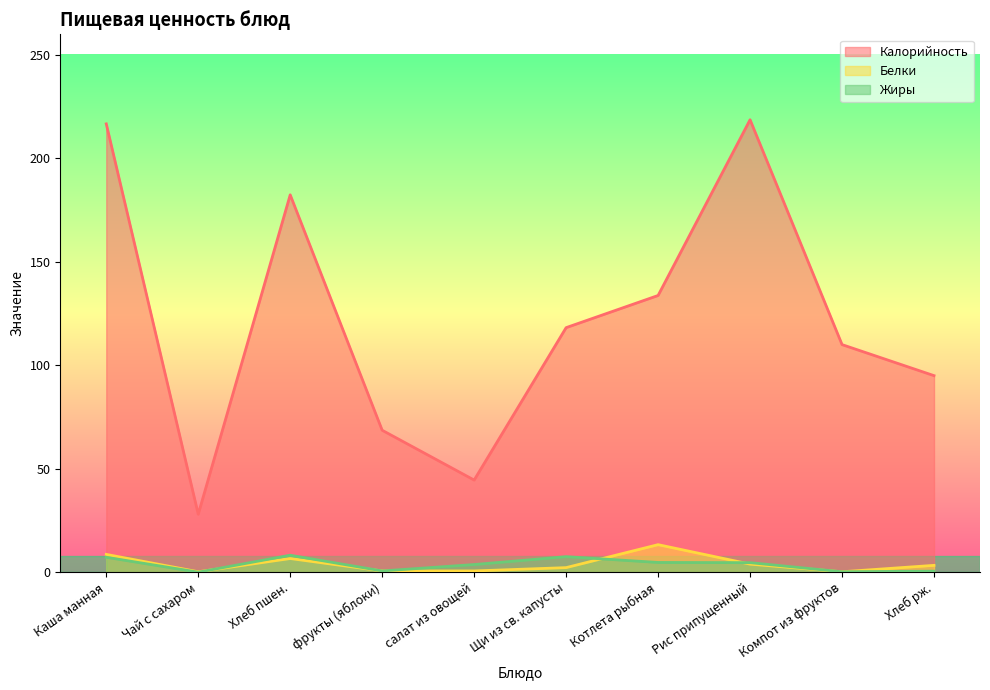

What position from the left is салат из овощей?

5